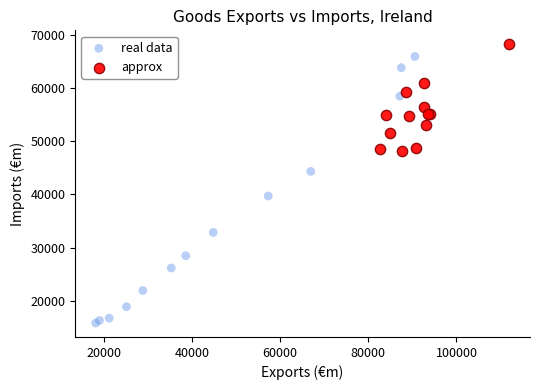

Which series has the widest spread of Y values?

real data